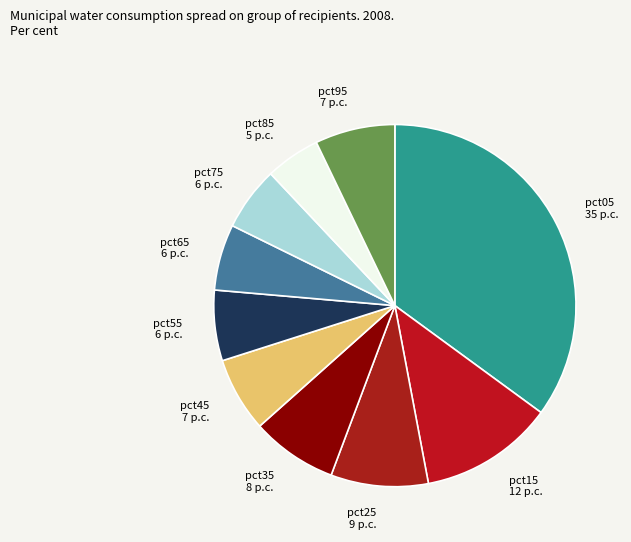

True or false: pct25 9 p.c. accounts for 9% of the total.

True